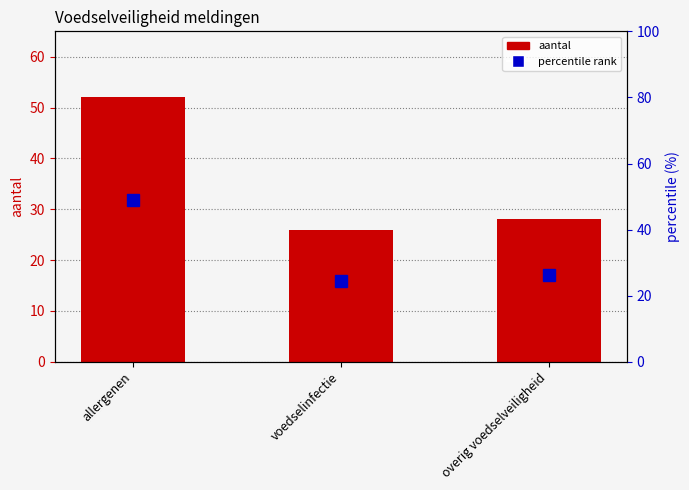

What position from the right is voedselinfectie?

2